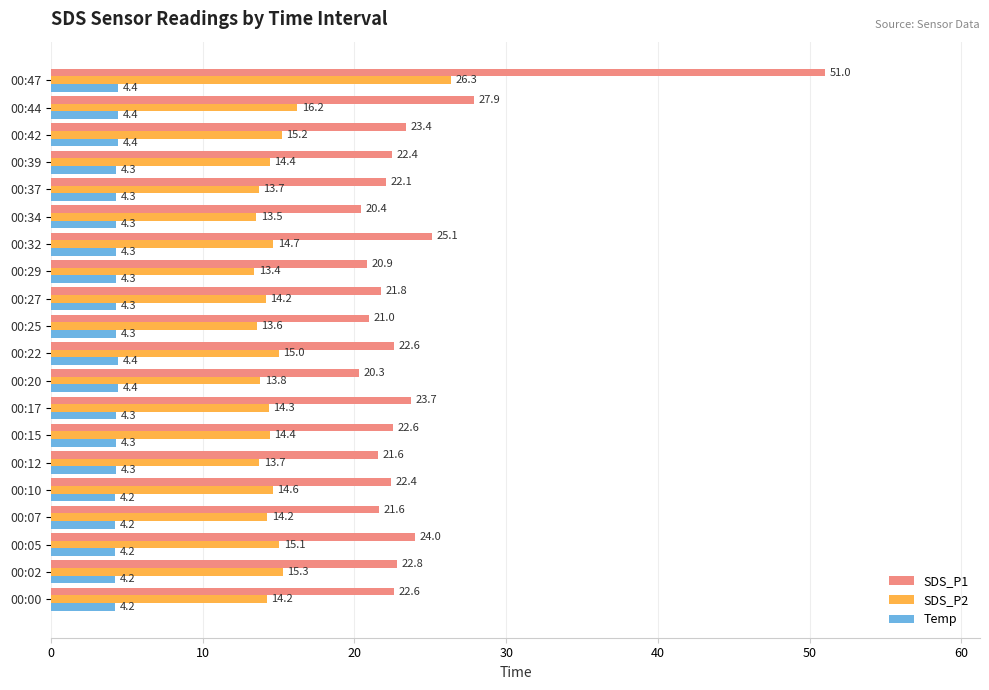

True or false: SDS_P2 has a value of 21.5 at 00:05.

False